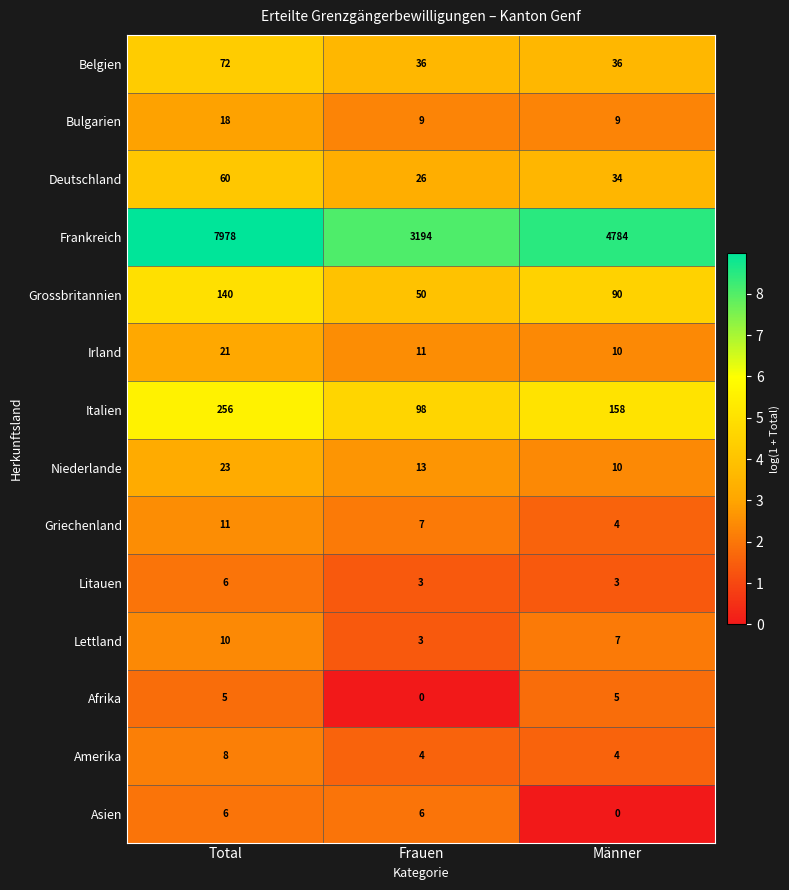

What is the total value across all series at Männer?

5154